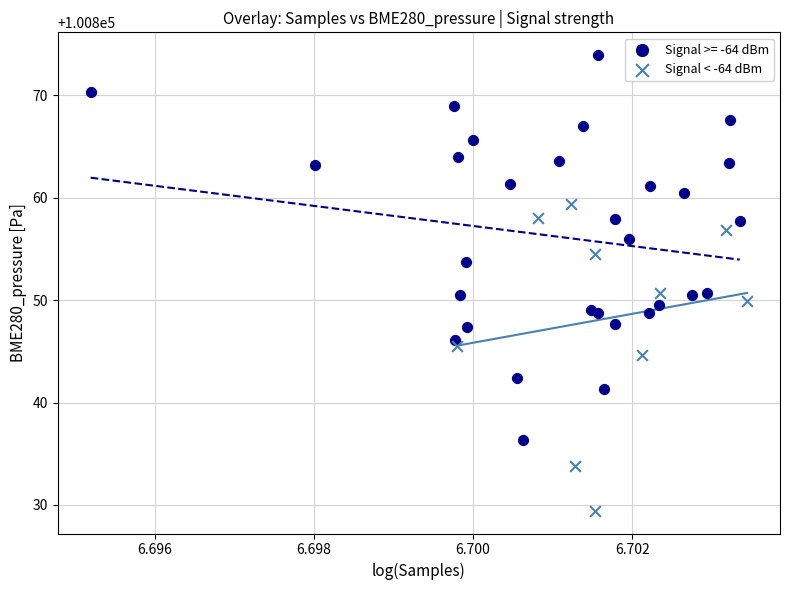

Which series has the largest Y range (max minus min)?

Signal >= -64 dBm